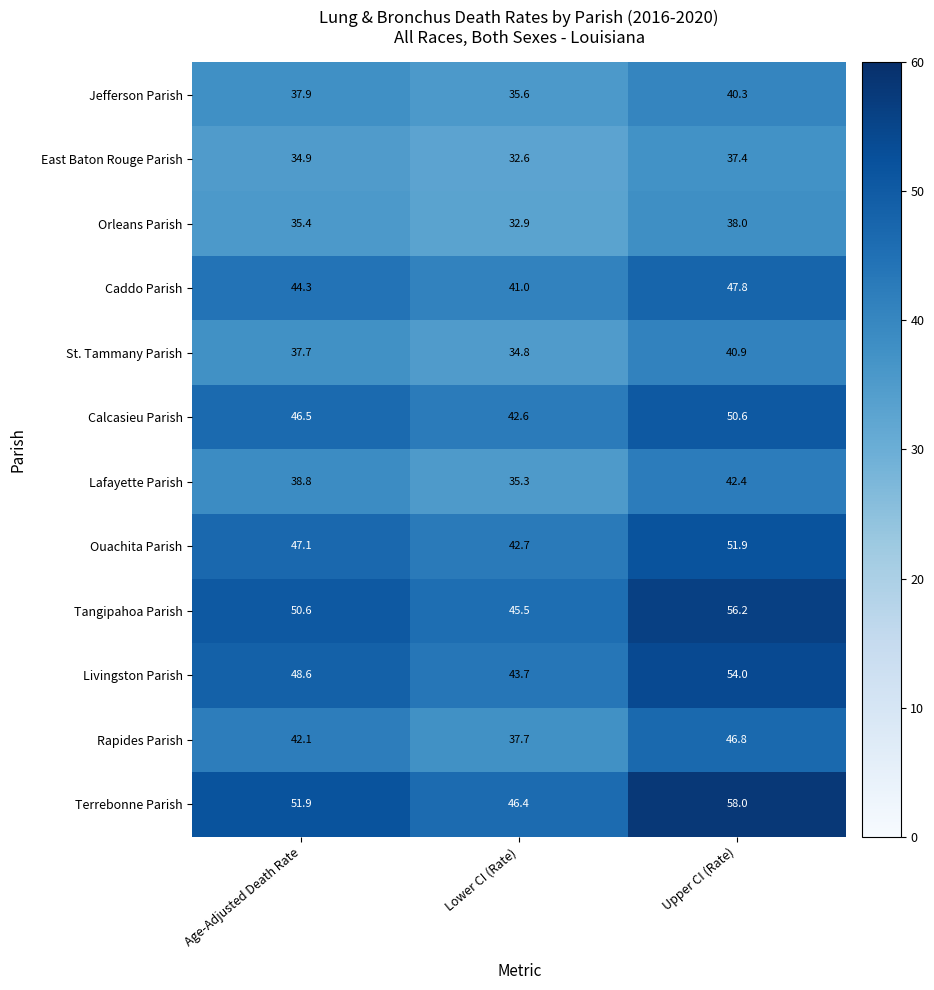

At Age-Adjusted Death Rate, list the series in order from largest to smallest.

Terrebonne Parish, Tangipahoa Parish, Livingston Parish, Ouachita Parish, Calcasieu Parish, Caddo Parish, Rapides Parish, Lafayette Parish, Jefferson Parish, St. Tammany Parish, Orleans Parish, East Baton Rouge Parish